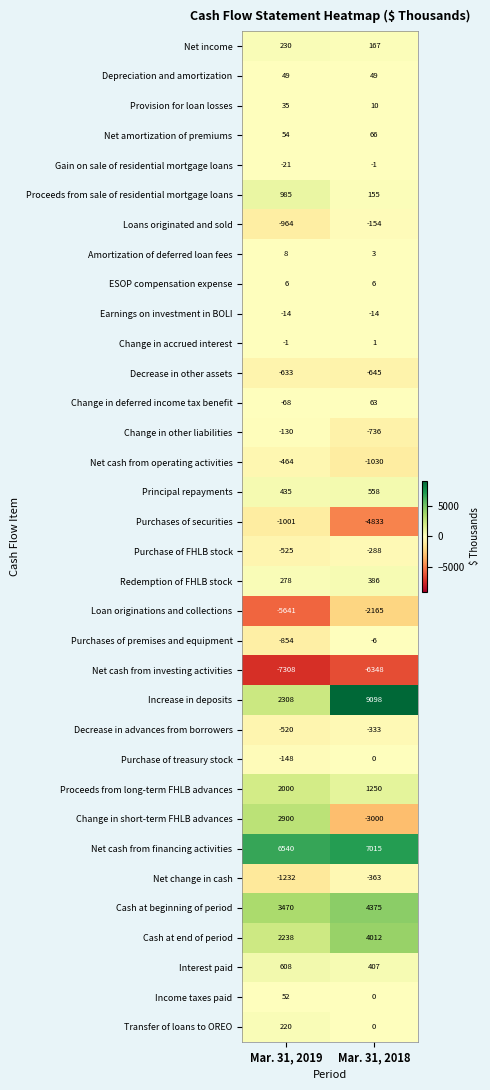

At which category is the sum across all series the highest?

Mar. 31, 2018